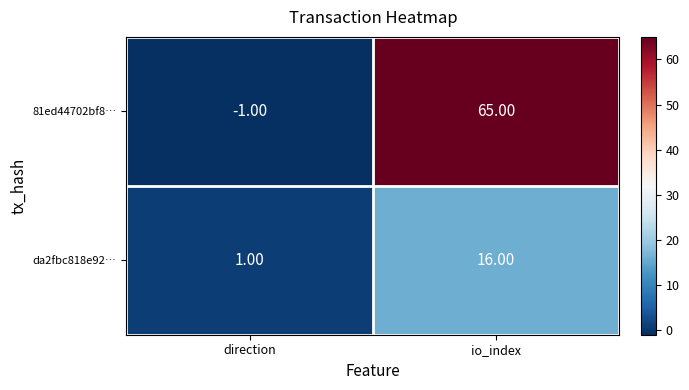

Which category has the lowest value in the 81ed44702bf8… series?

direction